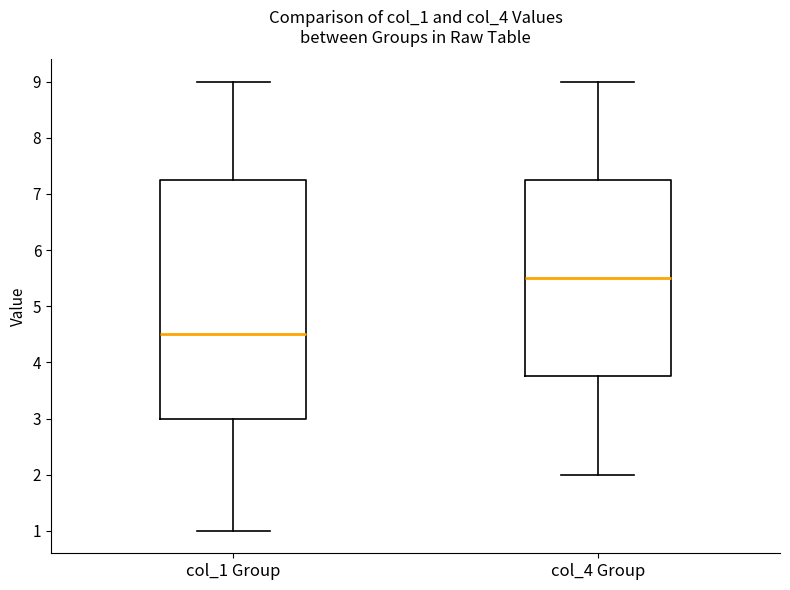

Comparing the boxes themselves (not the whiskers), which one is the tallest?

col_1 Group